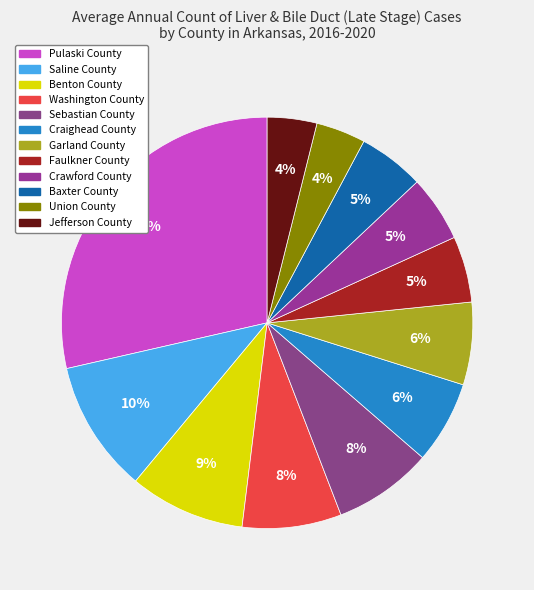

Count the number of slices in the pie.

12